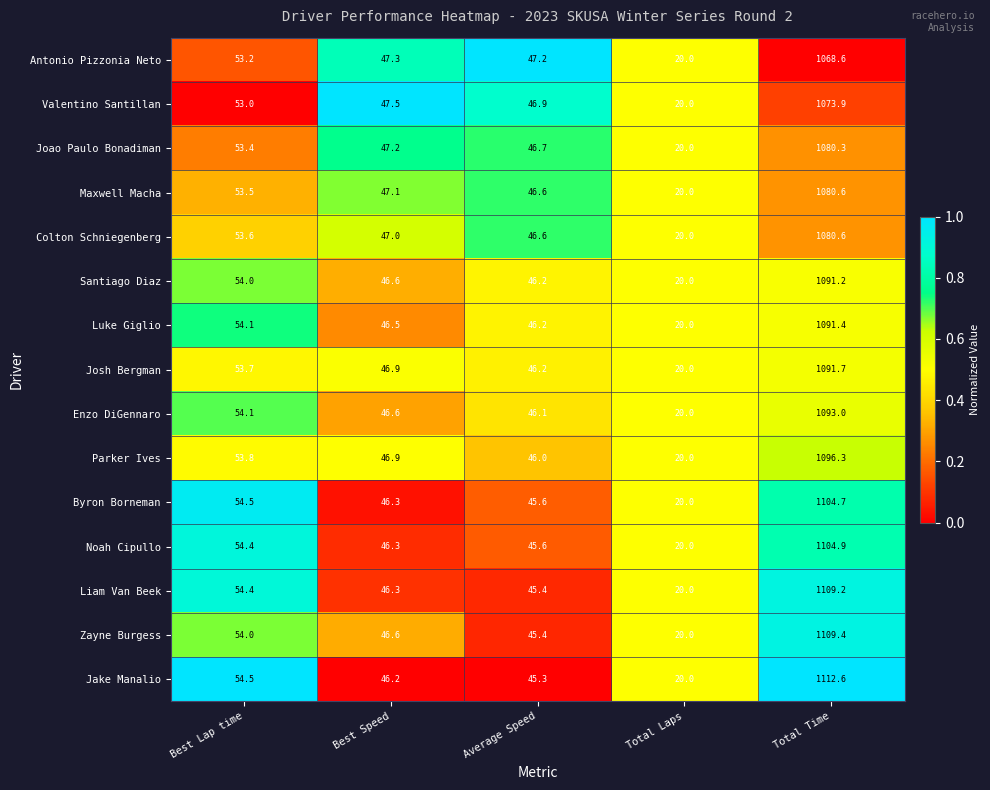

At which category is the sum across all series the highest?

Total Time